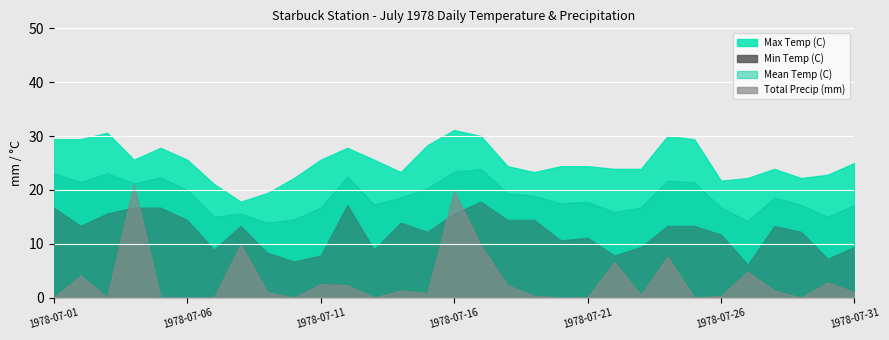

The Min Temp (C) series shows 5.0 at 1978-07-25. True or false?

False